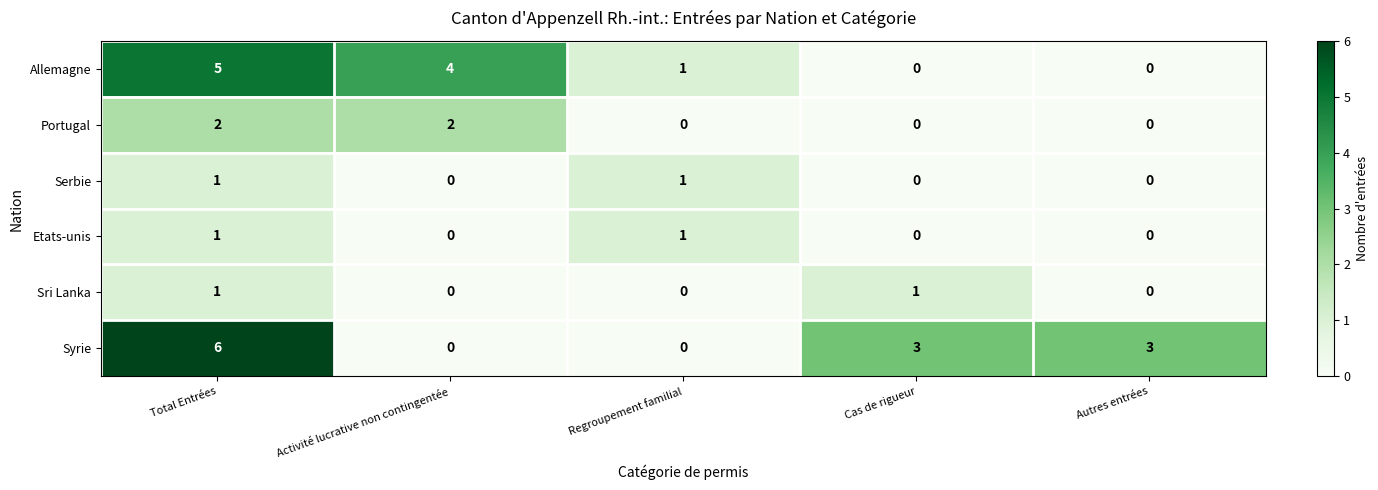

What is the total value across all series at Cas de rigueur?

4